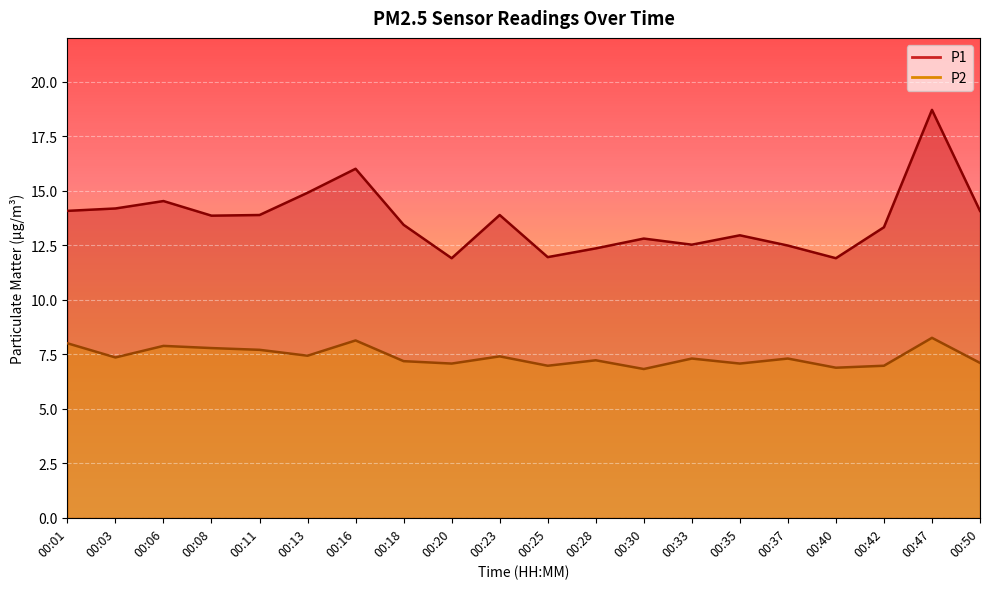

Which label corresponds to the smallest value in the chart?

00:30